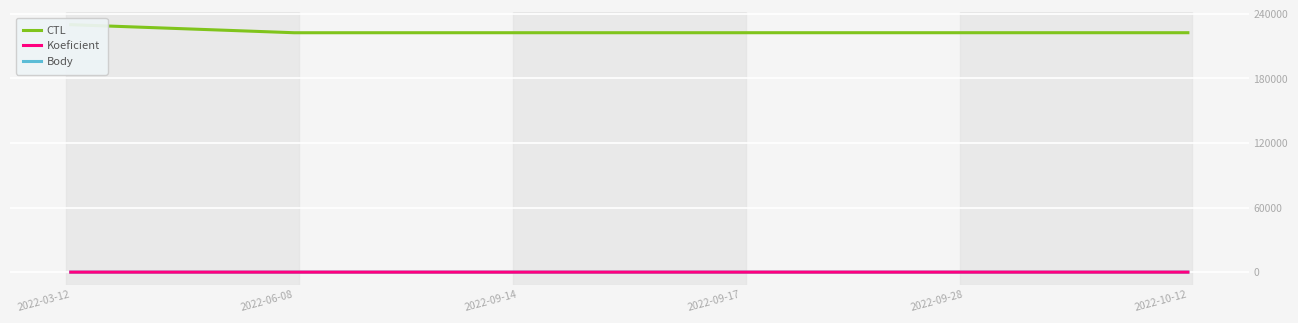

What is the total value across all series at 2022-09-17?

222442